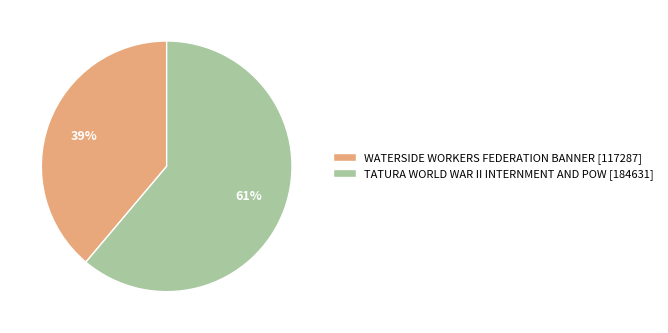

Does any single category account for the majority?

Yes